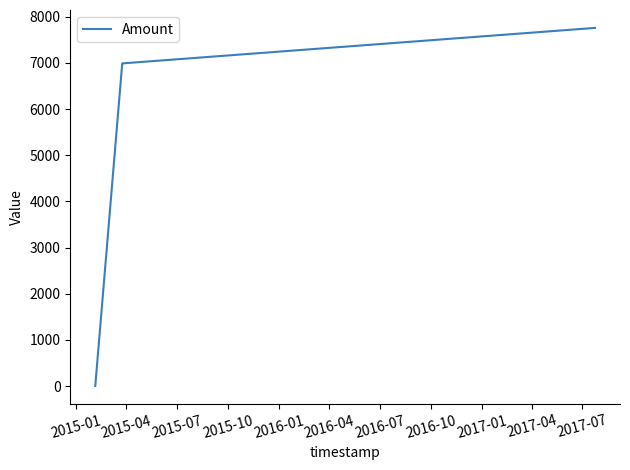

What is the greatest value displayed?

7759